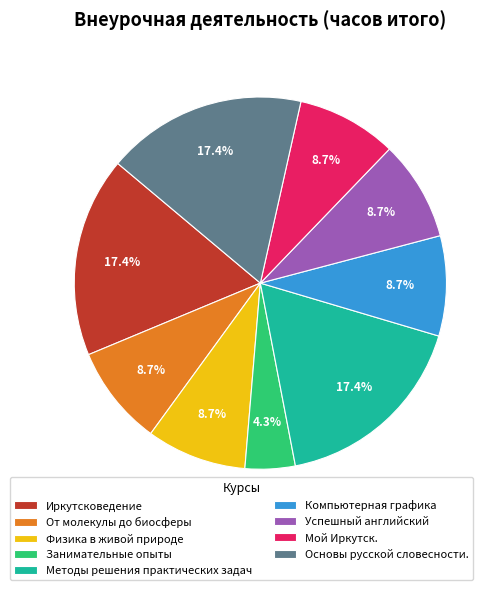

Which slice is the smallest?

Занимательные опыты